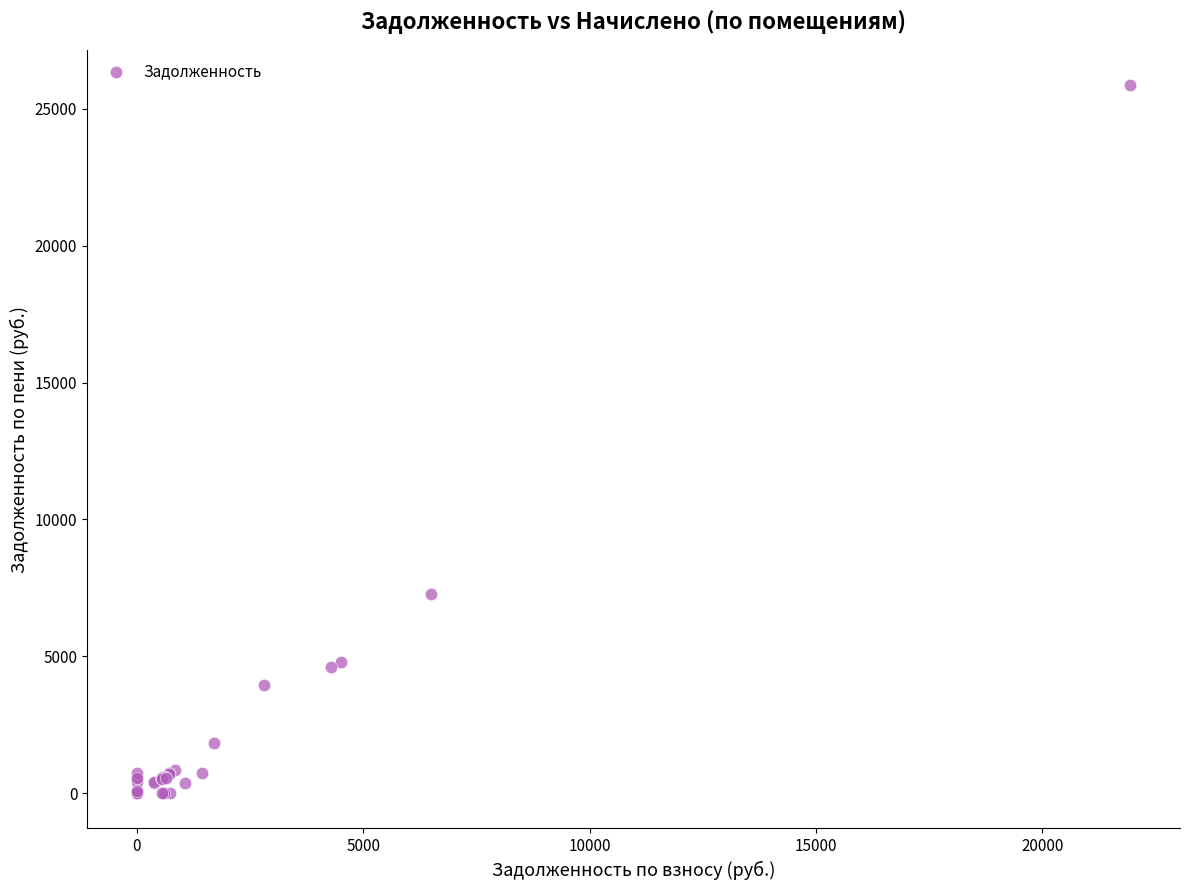

What Y value in the scatter plot is closest to 12935?

7279.4